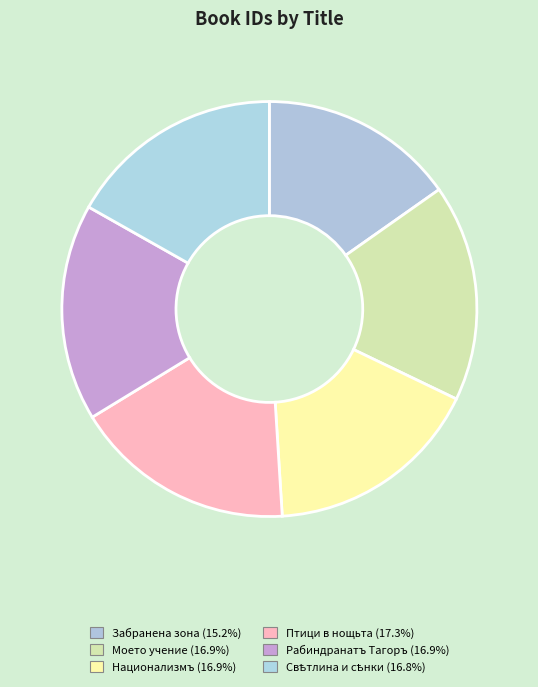

Rank the categories by value from highest to lowest.

Птици в нощьта, Рабиндранатъ Тагоръ, Моето учение, Национализмъ, Свѣтлина и сѣнки, Забранена зона